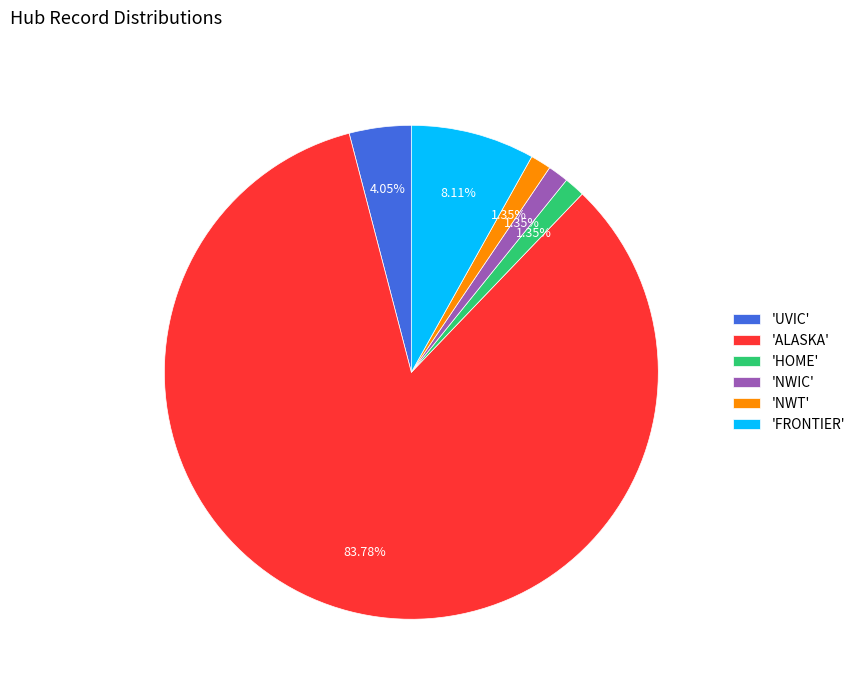

How many segments does this pie chart have?

6